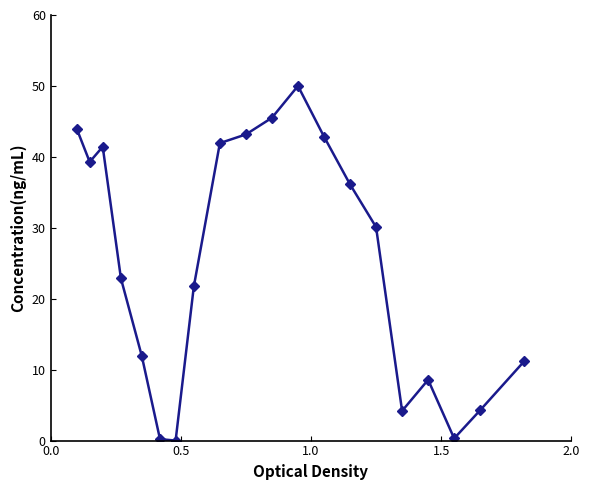

What is the value of the 8th point from the left?

21.7